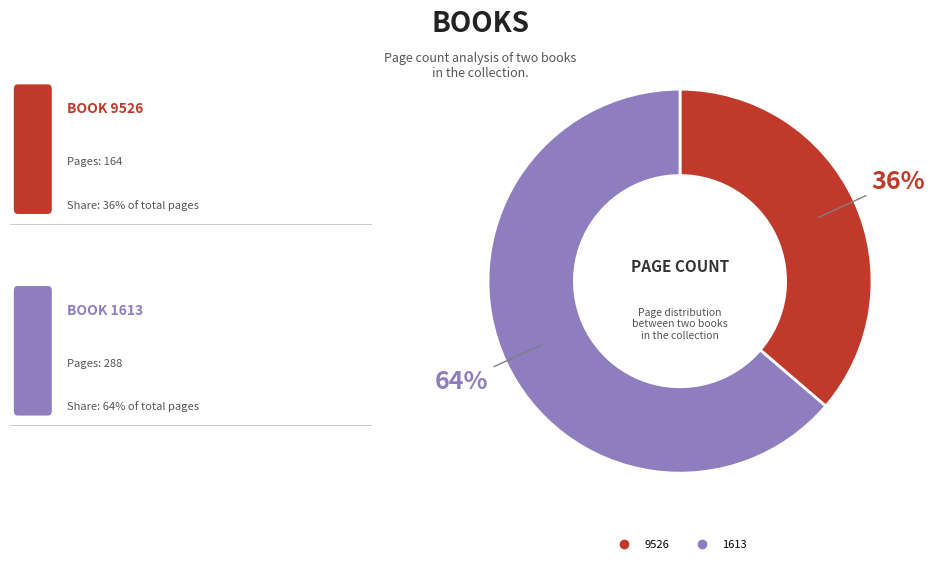

Is 9526 the majority of the pie?

No